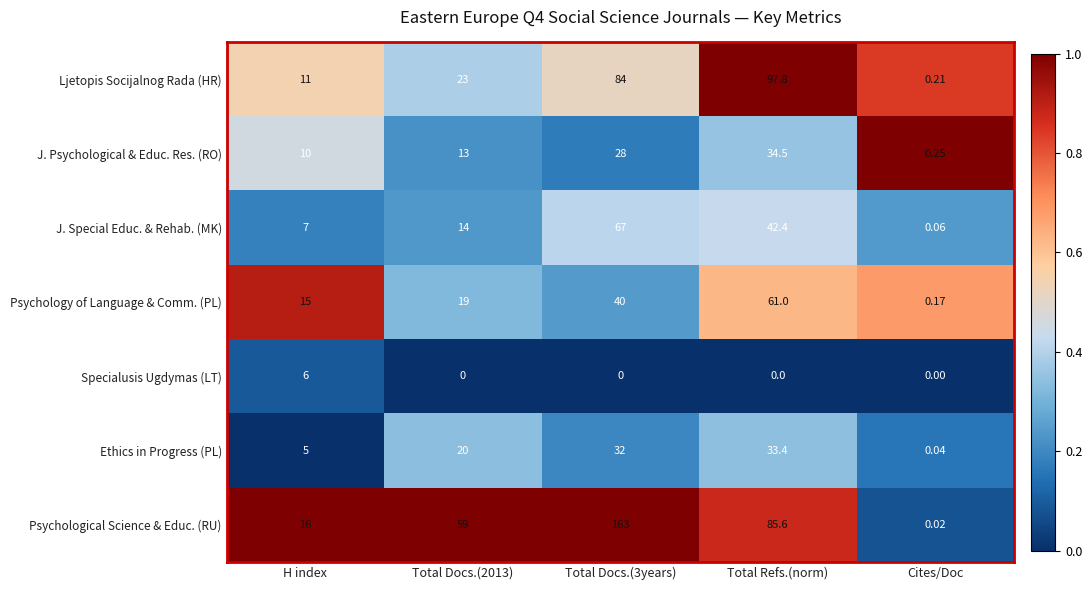

At which label does Psychology of Language & Comm. (PL) reach its peak?

Total Refs.(norm)